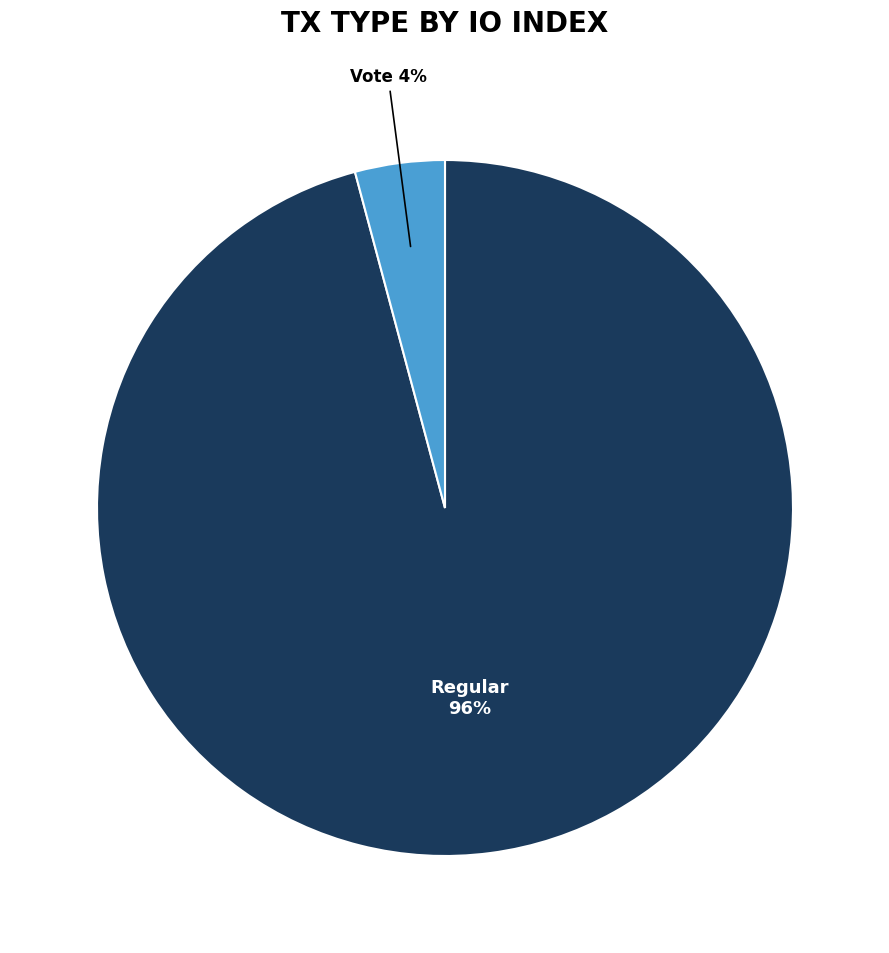

To the nearest percent, what is the average slice percentage?

50%